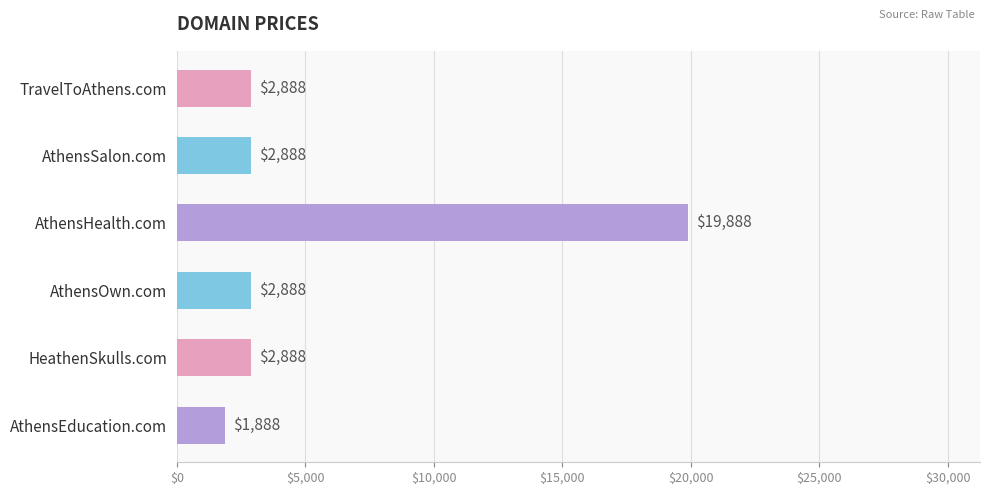

Between AthensOwn.com and AthensHealth.com, which is larger?

AthensHealth.com